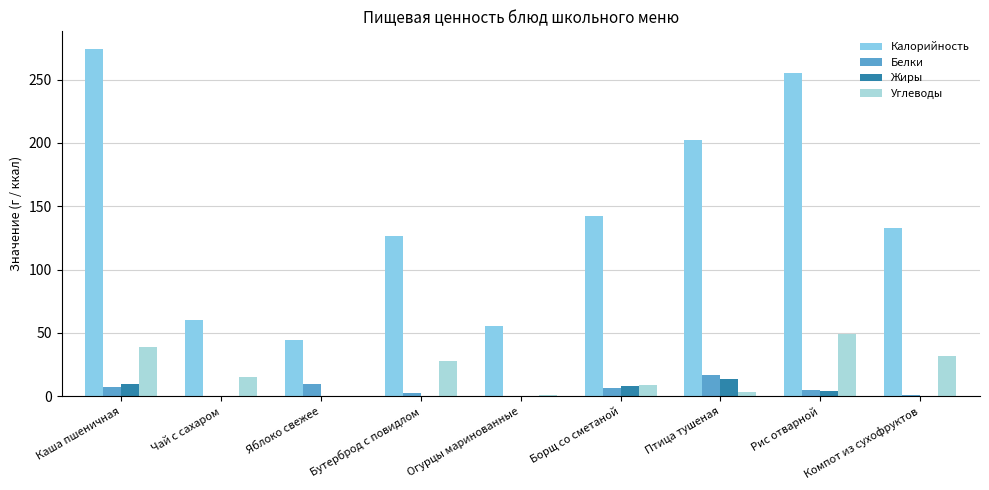

Does the chart contain stacked bars?

No